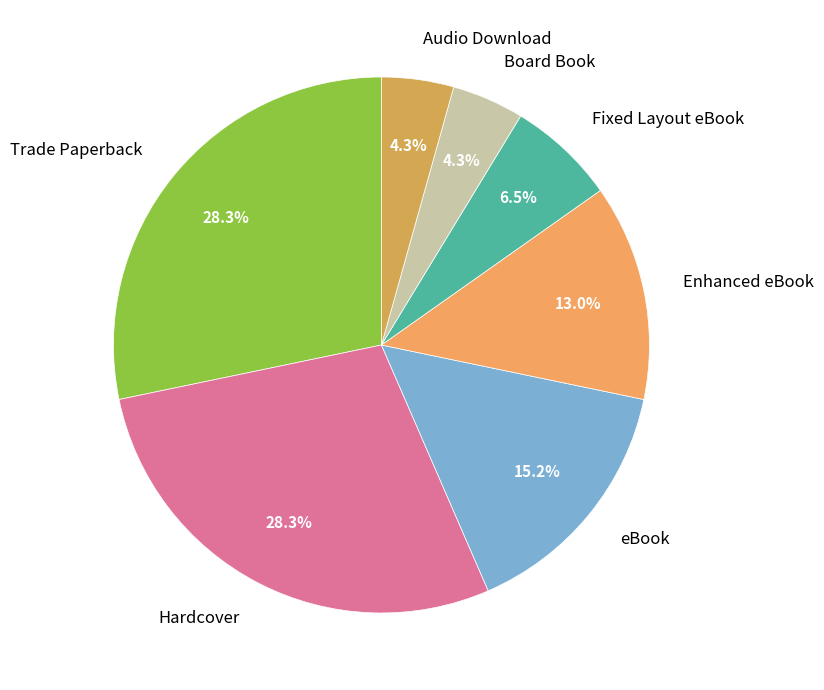

How many slices are in this pie chart?

7